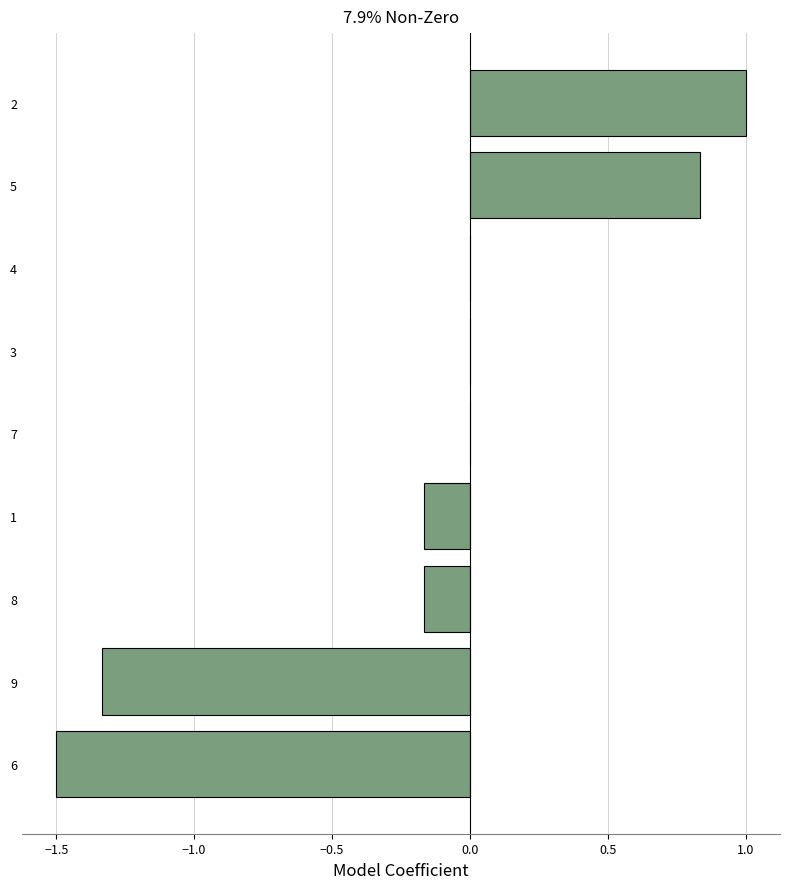

What is the sum of the values at 6 and 3?

-1.5